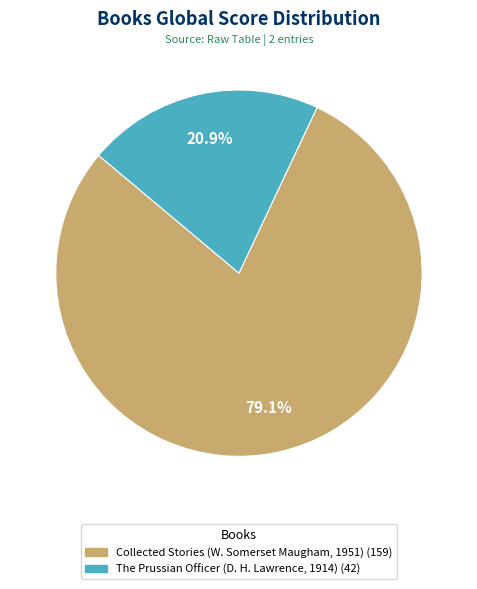

Which slice represents more than half of the pie?

Collected Stories (W. Somerset Maugham, 1951)